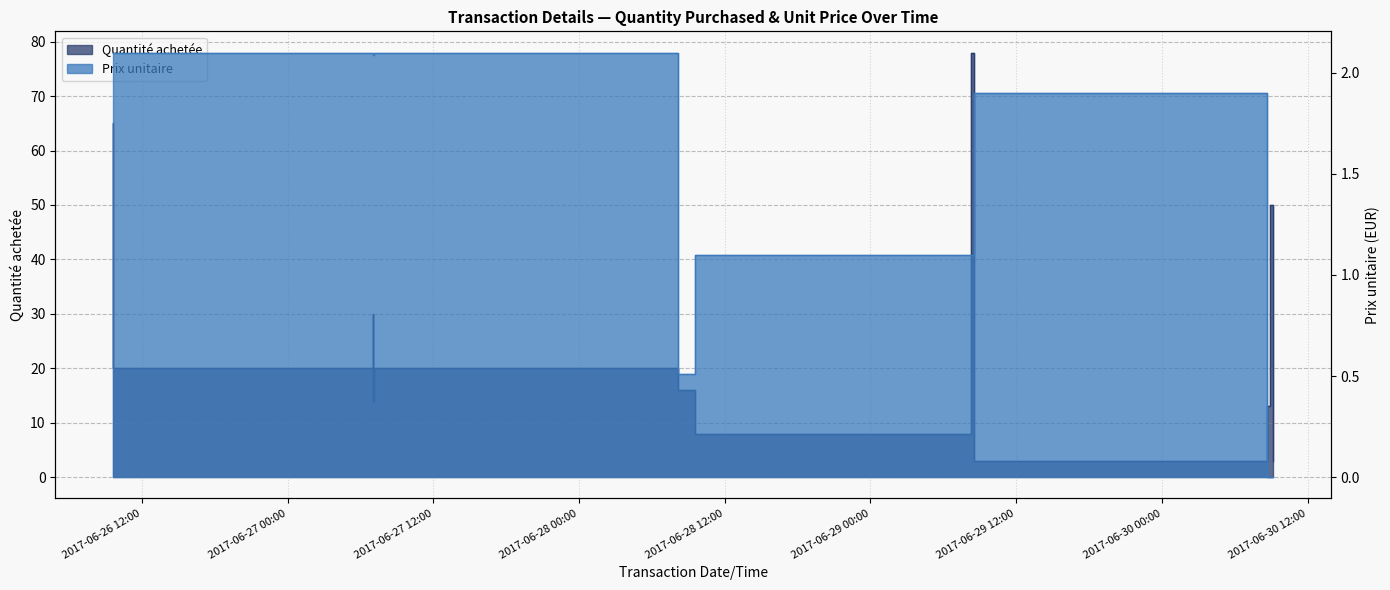

Where is the first local maximum for Quantité achetée?

2017-06-27 07:00:56